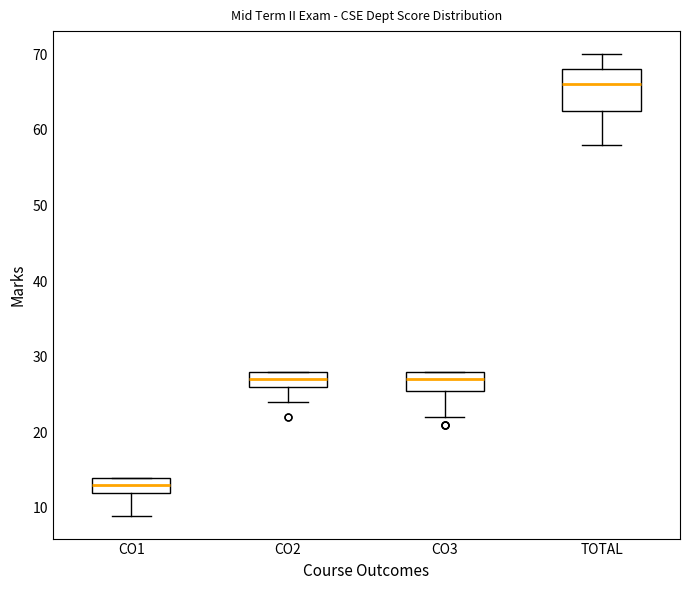

Which box is the tallest, from its lower edge to its upper edge?

TOTAL